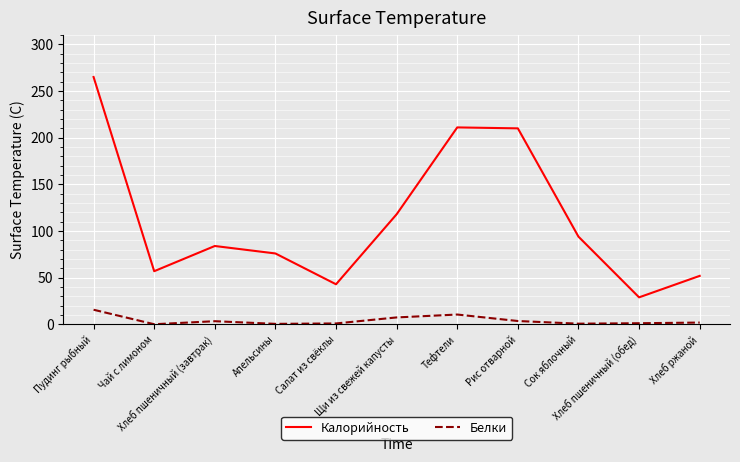

What is the difference between the maximum and minimum values in the Калорийность series?

236.0